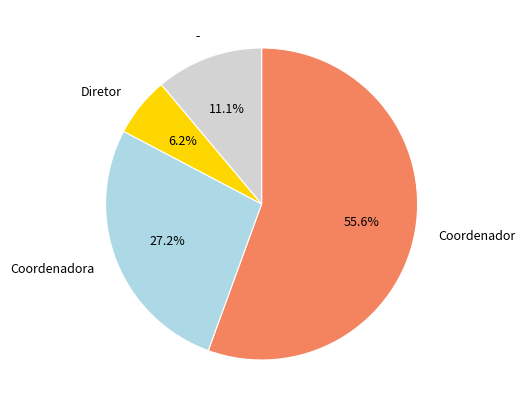

Does any single category account for the majority?

Yes